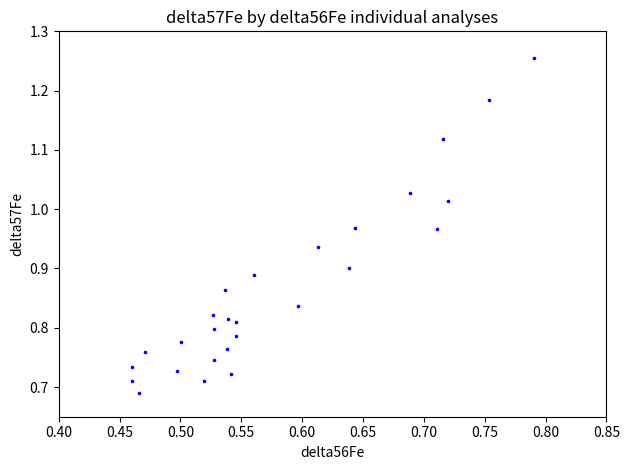

What is the range of X values (max minus min)?

0.3